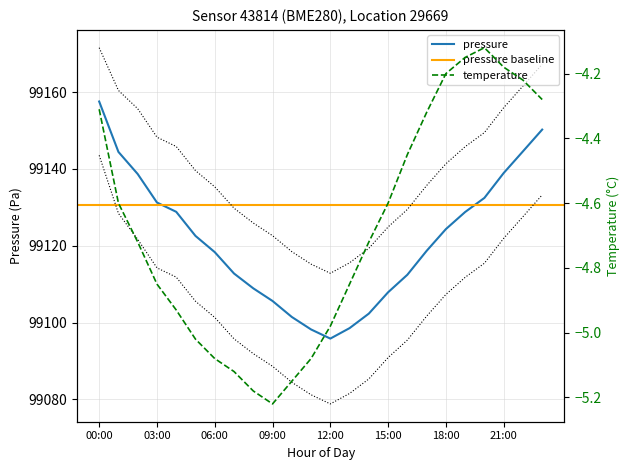

At which label is pressure_lower closest to 99111?

19:00